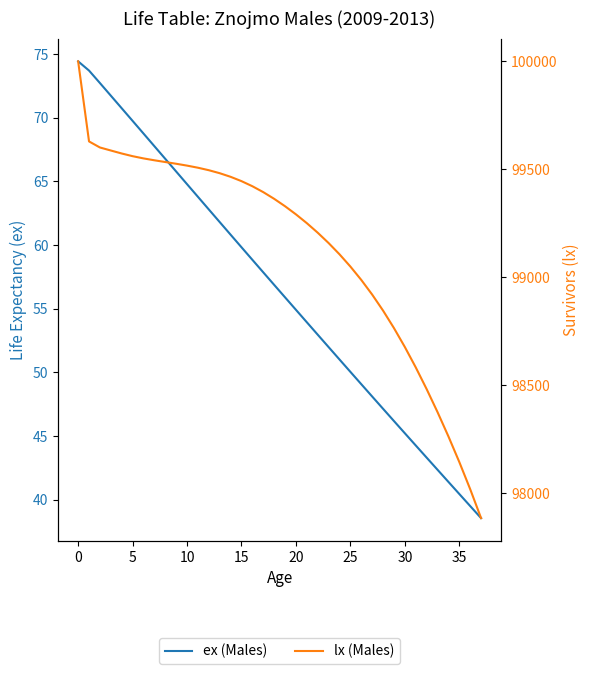

List the series in order of their overall mean, lowest first.

ex (Males), lx (Males)